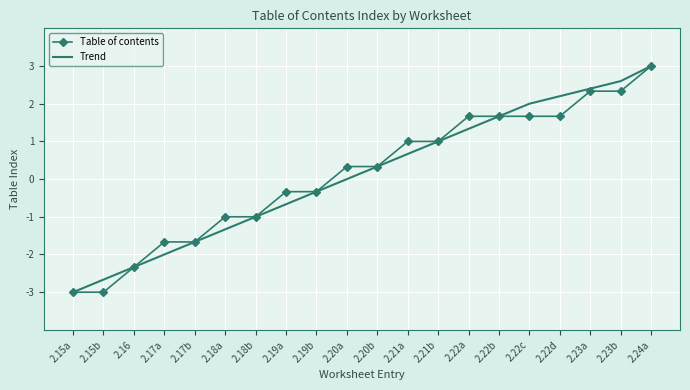

What is the spread (max minus min) of values at 2.15b?

0.3